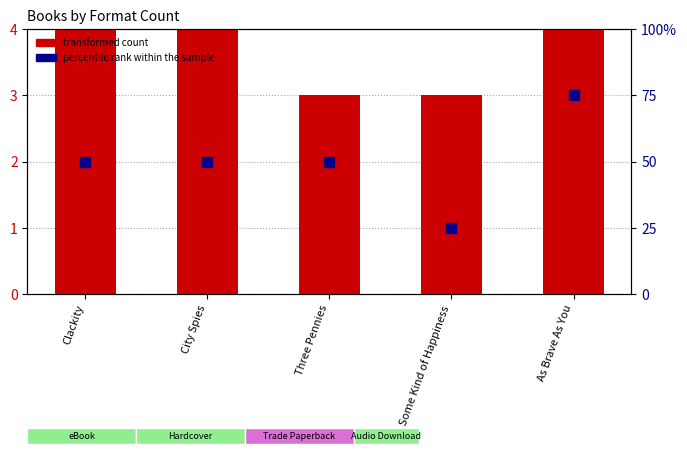

Which has a higher value, City Spies or Clackity?

City Spies